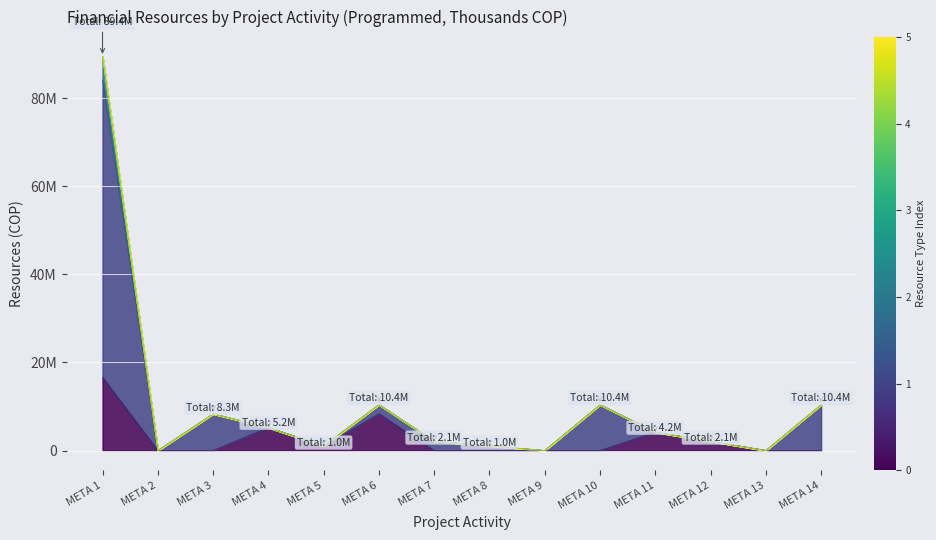

At which label does SGP LIBRE programado first exceed 4160000?

META 1